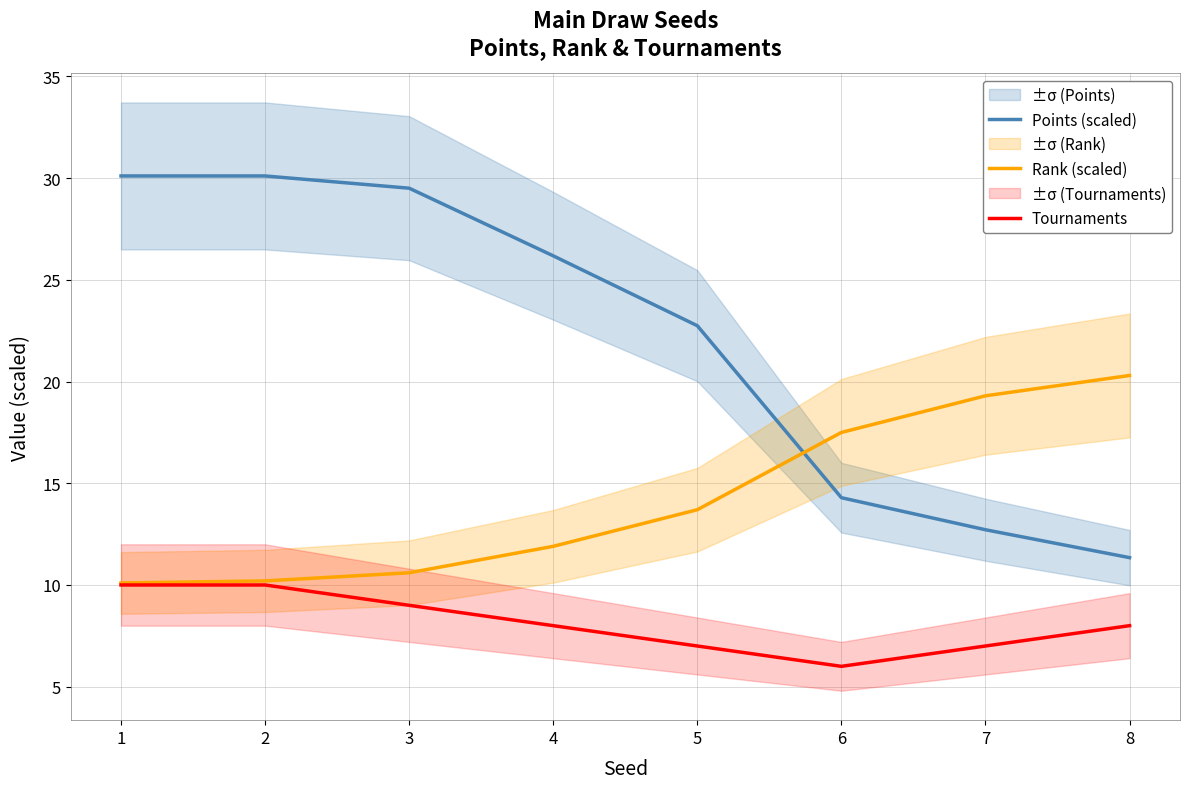

Reading right to left, list all the values displayed in this chart.

Points (scaled): 8=11.3	7=12.7	6=14.3	5=22.7	4=26.2	3=29.5	2=30.1	1=30.1
Rank (scaled): 8=20.3	7=19.3	6=17.5	5=13.7	4=11.9	3=10.6	2=10.2	1=10.1
Tournaments: 8=8.0	7=7.0	6=6.0	5=7.0	4=8.0	3=9.0	2=10.0	1=10.0